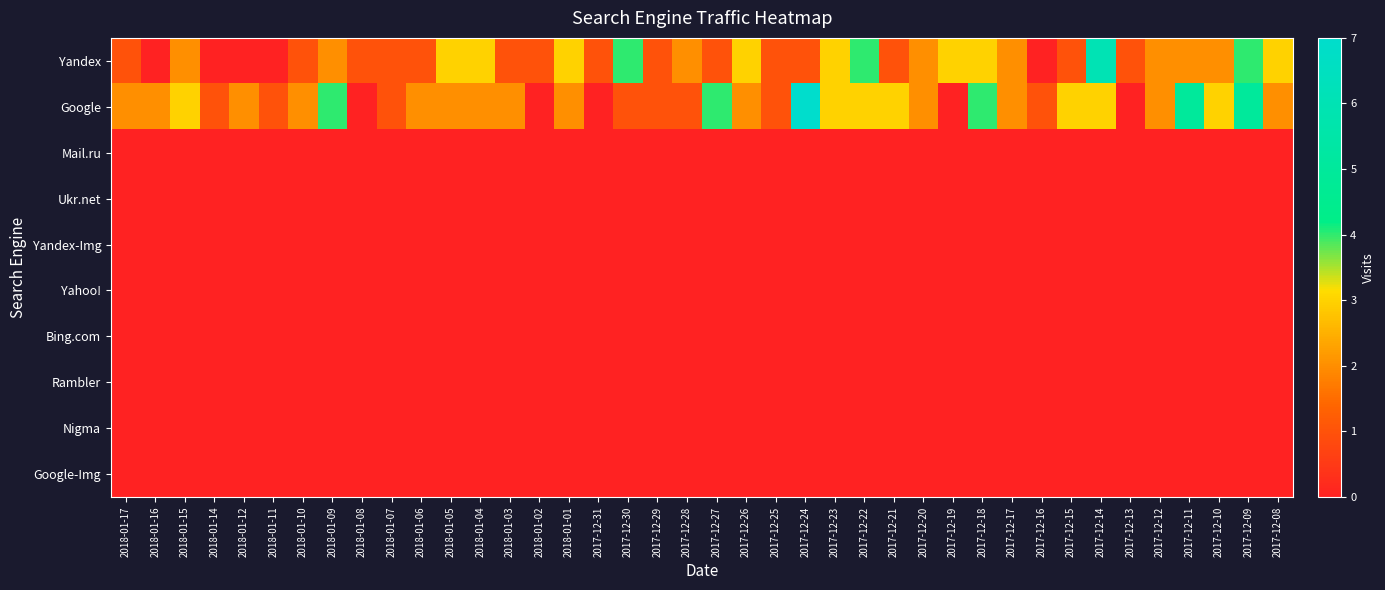

Reading left to right, what are all the values shown in this chart?

Yandex: 2018-01-17=1	2018-01-16=0	2018-01-15=2	2018-01-14=0	2018-01-12=0	2018-01-11=0	2018-01-10=1	2018-01-09=2	2018-01-08=1	2018-01-07=1	2018-01-06=1	2018-01-05=3	2018-01-04=3	2018-01-03=1	2018-01-02=1	2018-01-01=3	2017-12-31=1	2017-12-30=4	2017-12-29=1	2017-12-28=2	2017-12-27=1	2017-12-26=3	2017-12-25=1	2017-12-24=1	2017-12-23=3	2017-12-22=4	2017-12-21=1	2017-12-20=2	2017-12-19=3	2017-12-18=3	2017-12-17=2	2017-12-16=0	2017-12-15=1	2017-12-14=6	2017-12-13=1	2017-12-12=2	2017-12-11=2	2017-12-10=2	2017-12-09=4	2017-12-08=3
Google: 2018-01-17=2	2018-01-16=2	2018-01-15=3	2018-01-14=1	2018-01-12=2	2018-01-11=1	2018-01-10=2	2018-01-09=4	2018-01-08=0	2018-01-07=1	2018-01-06=2	2018-01-05=2	2018-01-04=2	2018-01-03=2	2018-01-02=0	2018-01-01=2	2017-12-31=0	2017-12-30=1	2017-12-29=1	2017-12-28=1	2017-12-27=4	2017-12-26=2	2017-12-25=1	2017-12-24=7	2017-12-23=3	2017-12-22=3	2017-12-21=3	2017-12-20=2	2017-12-19=0	2017-12-18=4	2017-12-17=2	2017-12-16=1	2017-12-15=3	2017-12-14=3	2017-12-13=0	2017-12-12=2	2017-12-11=5	2017-12-10=3	2017-12-09=5	2017-12-08=2
Mail.ru: 2018-01-17=0	2018-01-16=0	2018-01-15=0	2018-01-14=0	2018-01-12=0	2018-01-11=0	2018-01-10=0	2018-01-09=0	2018-01-08=0	2018-01-07=0	2018-01-06=0	2018-01-05=0	2018-01-04=0	2018-01-03=0	2018-01-02=0	2018-01-01=0	2017-12-31=0	2017-12-30=0	2017-12-29=0	2017-12-28=0	2017-12-27=0	2017-12-26=0	2017-12-25=0	2017-12-24=0	2017-12-23=0	2017-12-22=0	2017-12-21=0	2017-12-20=0	2017-12-19=0	2017-12-18=0	2017-12-17=0	2017-12-16=0	2017-12-15=0	2017-12-14=0	2017-12-13=0	2017-12-12=0	2017-12-11=0	2017-12-10=0	2017-12-09=0	2017-12-08=0
Ukr.net: 2018-01-17=0	2018-01-16=0	2018-01-15=0	2018-01-14=0	2018-01-12=0	2018-01-11=0	2018-01-10=0	2018-01-09=0	2018-01-08=0	2018-01-07=0	2018-01-06=0	2018-01-05=0	2018-01-04=0	2018-01-03=0	2018-01-02=0	2018-01-01=0	2017-12-31=0	2017-12-30=0	2017-12-29=0	2017-12-28=0	2017-12-27=0	2017-12-26=0	2017-12-25=0	2017-12-24=0	2017-12-23=0	2017-12-22=0	2017-12-21=0	2017-12-20=0	2017-12-19=0	2017-12-18=0	2017-12-17=0	2017-12-16=0	2017-12-15=0	2017-12-14=0	2017-12-13=0	2017-12-12=0	2017-12-11=0	2017-12-10=0	2017-12-09=0	2017-12-08=0
Yandex-Img: 2018-01-17=0	2018-01-16=0	2018-01-15=0	2018-01-14=0	2018-01-12=0	2018-01-11=0	2018-01-10=0	2018-01-09=0	2018-01-08=0	2018-01-07=0	2018-01-06=0	2018-01-05=0	2018-01-04=0	2018-01-03=0	2018-01-02=0	2018-01-01=0	2017-12-31=0	2017-12-30=0	2017-12-29=0	2017-12-28=0	2017-12-27=0	2017-12-26=0	2017-12-25=0	2017-12-24=0	2017-12-23=0	2017-12-22=0	2017-12-21=0	2017-12-20=0	2017-12-19=0	2017-12-18=0	2017-12-17=0	2017-12-16=0	2017-12-15=0	2017-12-14=0	2017-12-13=0	2017-12-12=0	2017-12-11=0	2017-12-10=0	2017-12-09=0	2017-12-08=0
Yahoo!: 2018-01-17=0	2018-01-16=0	2018-01-15=0	2018-01-14=0	2018-01-12=0	2018-01-11=0	2018-01-10=0	2018-01-09=0	2018-01-08=0	2018-01-07=0	2018-01-06=0	2018-01-05=0	2018-01-04=0	2018-01-03=0	2018-01-02=0	2018-01-01=0	2017-12-31=0	2017-12-30=0	2017-12-29=0	2017-12-28=0	2017-12-27=0	2017-12-26=0	2017-12-25=0	2017-12-24=0	2017-12-23=0	2017-12-22=0	2017-12-21=0	2017-12-20=0	2017-12-19=0	2017-12-18=0	2017-12-17=0	2017-12-16=0	2017-12-15=0	2017-12-14=0	2017-12-13=0	2017-12-12=0	2017-12-11=0	2017-12-10=0	2017-12-09=0	2017-12-08=0
Bing.com: 2018-01-17=0	2018-01-16=0	2018-01-15=0	2018-01-14=0	2018-01-12=0	2018-01-11=0	2018-01-10=0	2018-01-09=0	2018-01-08=0	2018-01-07=0	2018-01-06=0	2018-01-05=0	2018-01-04=0	2018-01-03=0	2018-01-02=0	2018-01-01=0	2017-12-31=0	2017-12-30=0	2017-12-29=0	2017-12-28=0	2017-12-27=0	2017-12-26=0	2017-12-25=0	2017-12-24=0	2017-12-23=0	2017-12-22=0	2017-12-21=0	2017-12-20=0	2017-12-19=0	2017-12-18=0	2017-12-17=0	2017-12-16=0	2017-12-15=0	2017-12-14=0	2017-12-13=0	2017-12-12=0	2017-12-11=0	2017-12-10=0	2017-12-09=0	2017-12-08=0
Rambler: 2018-01-17=0	2018-01-16=0	2018-01-15=0	2018-01-14=0	2018-01-12=0	2018-01-11=0	2018-01-10=0	2018-01-09=0	2018-01-08=0	2018-01-07=0	2018-01-06=0	2018-01-05=0	2018-01-04=0	2018-01-03=0	2018-01-02=0	2018-01-01=0	2017-12-31=0	2017-12-30=0	2017-12-29=0	2017-12-28=0	2017-12-27=0	2017-12-26=0	2017-12-25=0	2017-12-24=0	2017-12-23=0	2017-12-22=0	2017-12-21=0	2017-12-20=0	2017-12-19=0	2017-12-18=0	2017-12-17=0	2017-12-16=0	2017-12-15=0	2017-12-14=0	2017-12-13=0	2017-12-12=0	2017-12-11=0	2017-12-10=0	2017-12-09=0	2017-12-08=0
Nigma: 2018-01-17=0	2018-01-16=0	2018-01-15=0	2018-01-14=0	2018-01-12=0	2018-01-11=0	2018-01-10=0	2018-01-09=0	2018-01-08=0	2018-01-07=0	2018-01-06=0	2018-01-05=0	2018-01-04=0	2018-01-03=0	2018-01-02=0	2018-01-01=0	2017-12-31=0	2017-12-30=0	2017-12-29=0	2017-12-28=0	2017-12-27=0	2017-12-26=0	2017-12-25=0	2017-12-24=0	2017-12-23=0	2017-12-22=0	2017-12-21=0	2017-12-20=0	2017-12-19=0	2017-12-18=0	2017-12-17=0	2017-12-16=0	2017-12-15=0	2017-12-14=0	2017-12-13=0	2017-12-12=0	2017-12-11=0	2017-12-10=0	2017-12-09=0	2017-12-08=0
Google-Img: 2018-01-17=0	2018-01-16=0	2018-01-15=0	2018-01-14=0	2018-01-12=0	2018-01-11=0	2018-01-10=0	2018-01-09=0	2018-01-08=0	2018-01-07=0	2018-01-06=0	2018-01-05=0	2018-01-04=0	2018-01-03=0	2018-01-02=0	2018-01-01=0	2017-12-31=0	2017-12-30=0	2017-12-29=0	2017-12-28=0	2017-12-27=0	2017-12-26=0	2017-12-25=0	2017-12-24=0	2017-12-23=0	2017-12-22=0	2017-12-21=0	2017-12-20=0	2017-12-19=0	2017-12-18=0	2017-12-17=0	2017-12-16=0	2017-12-15=0	2017-12-14=0	2017-12-13=0	2017-12-12=0	2017-12-11=0	2017-12-10=0	2017-12-09=0	2017-12-08=0